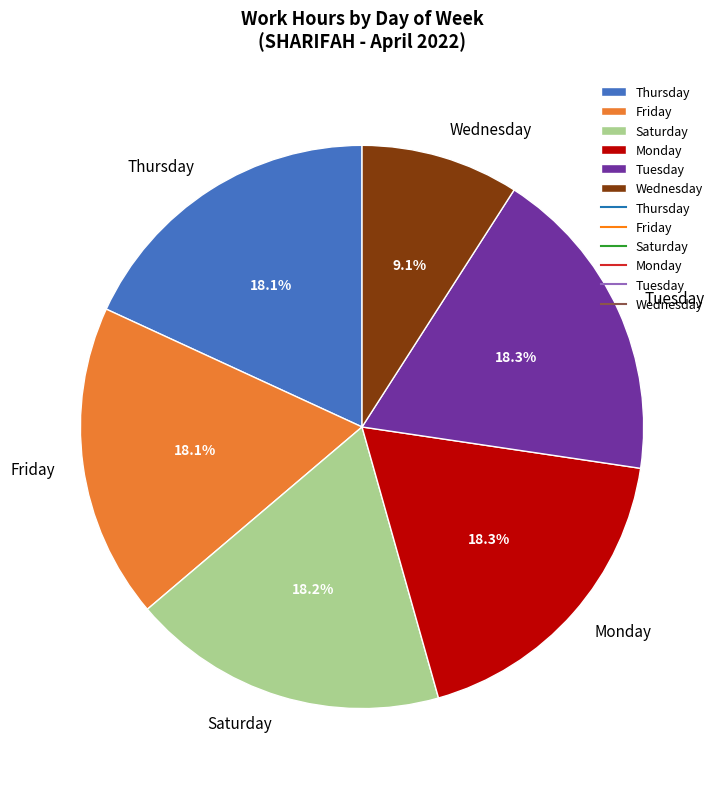

Approximately how many times larger is the value at Thursday compared to Saturday?

1.0